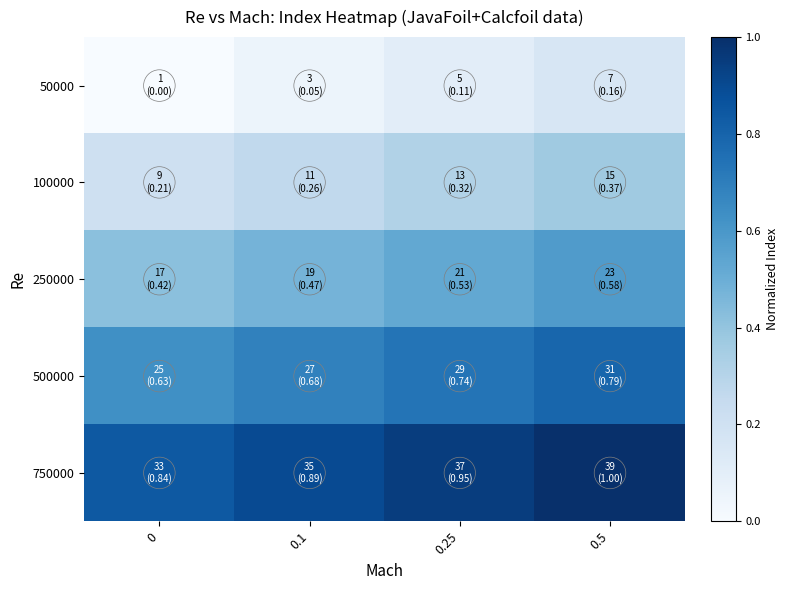

Between 0.5 and 0, which is larger?

0.5